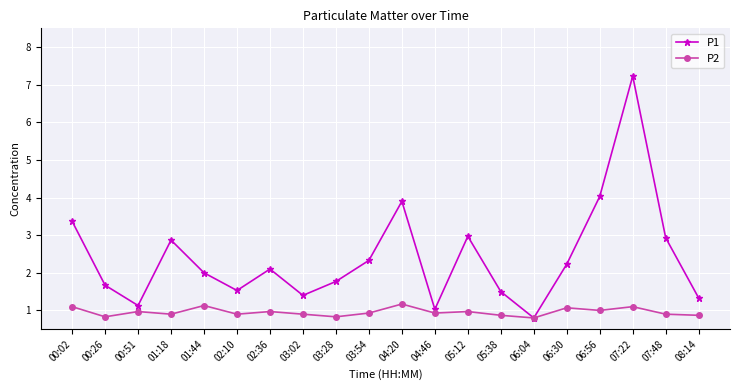

At which label does P1 reach its minimum?

06:04